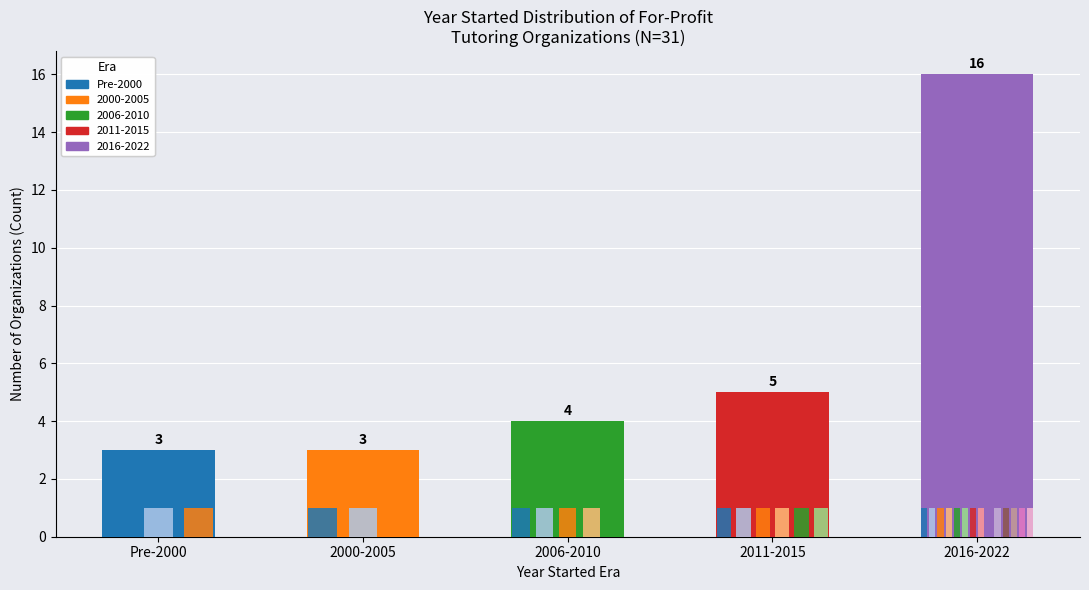

What is the smallest value displayed?

3